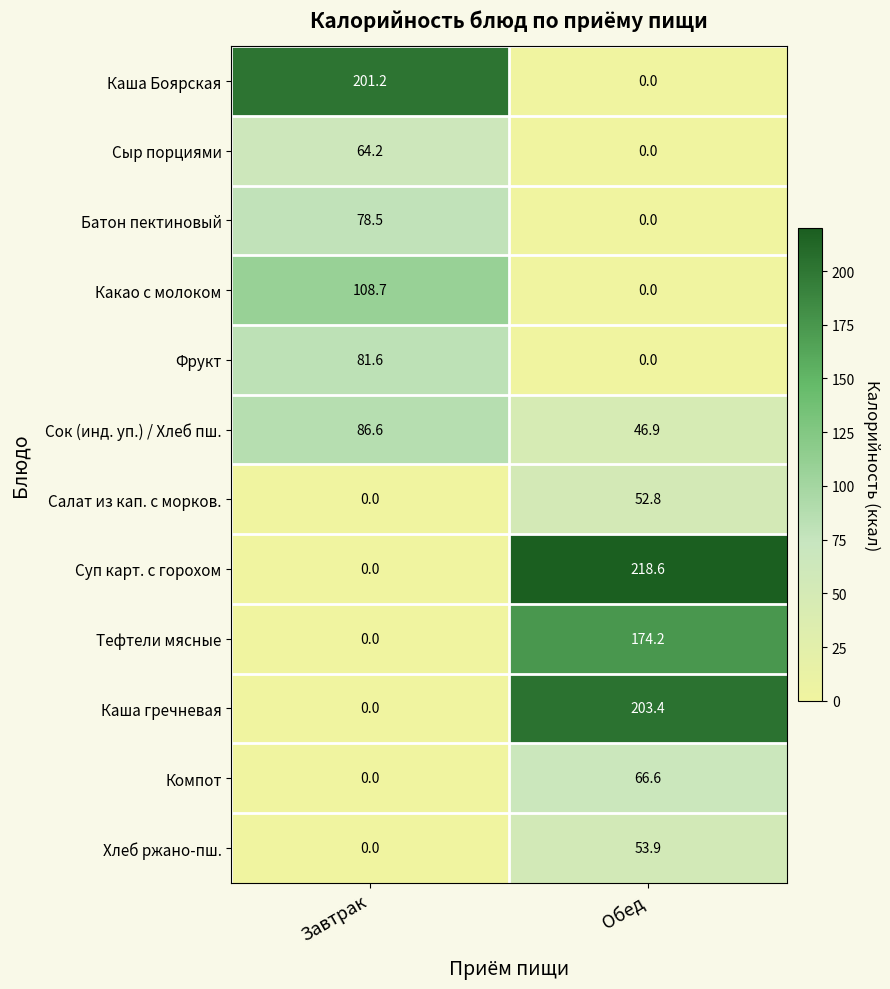

What is the sum of all Каша гречневая values?

203.4